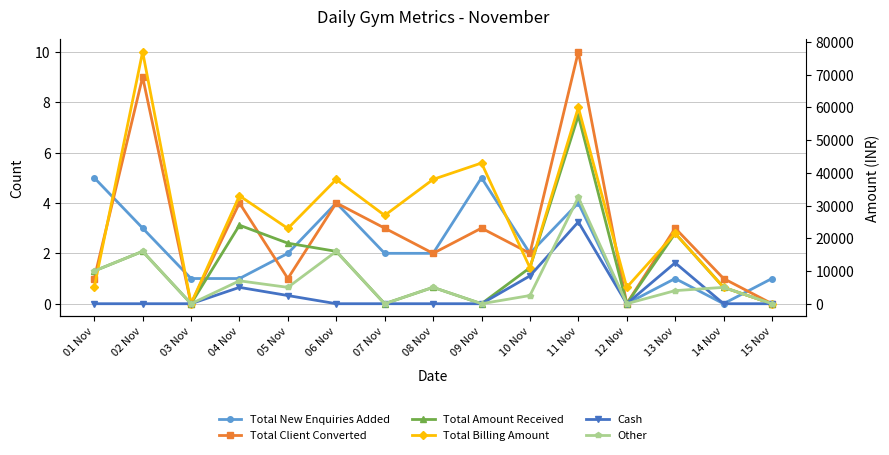

How many interior local peaks does the Cash series have?

3